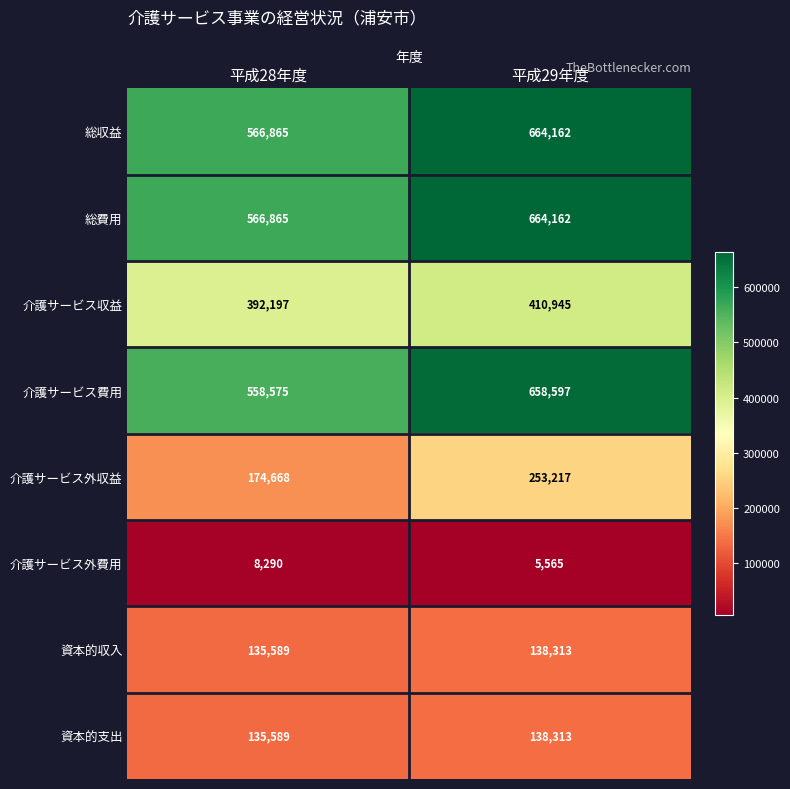

At which category is the sum across all series the highest?

平成29年度